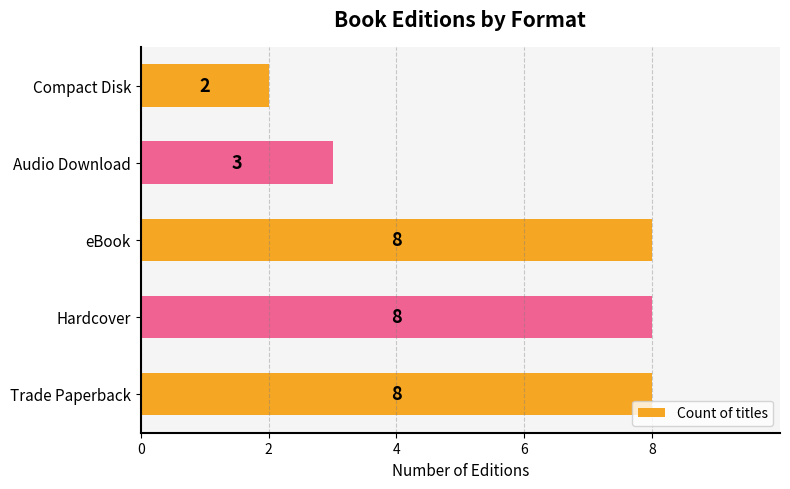

Reading top to bottom, list all the values displayed in this chart.

Compact Disk=2	Audio Download=3	eBook=8	Hardcover=8	Trade Paperback=8